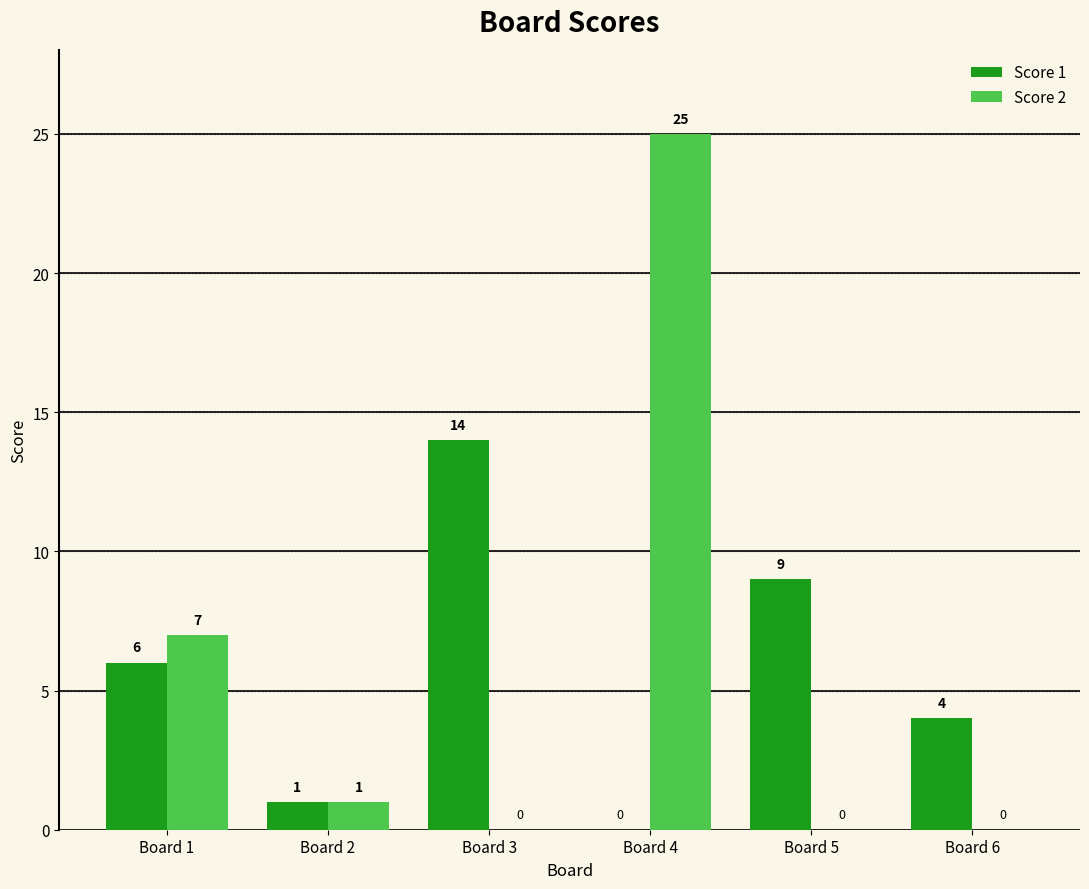

Does the chart contain stacked bars?

No